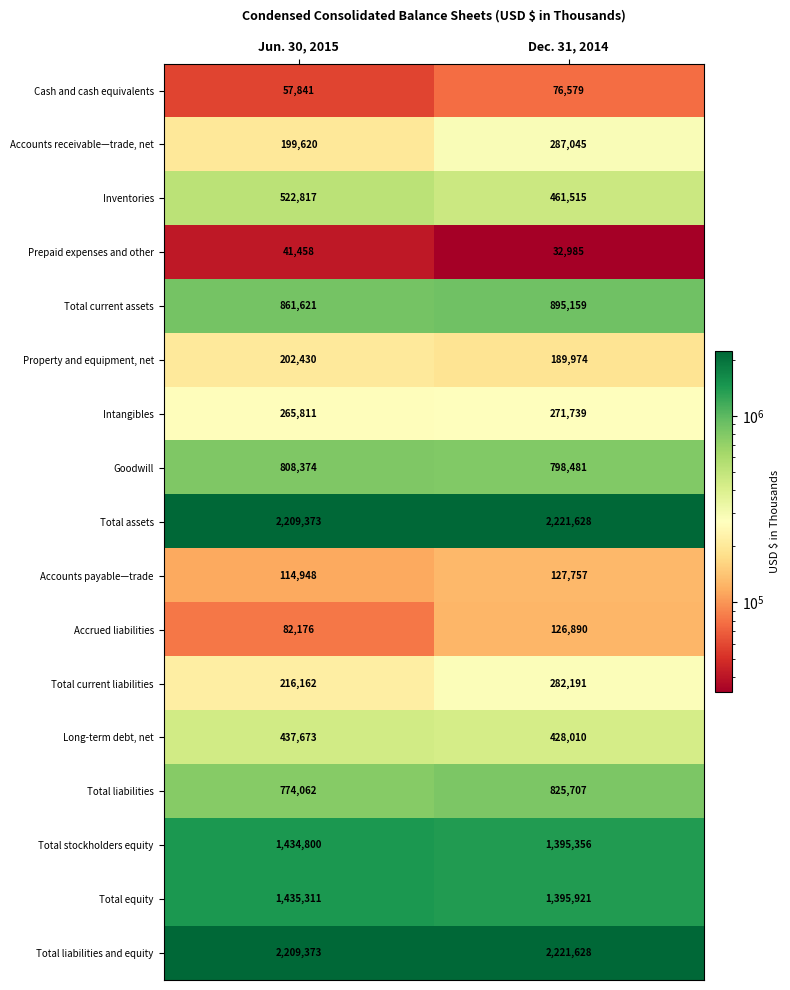

List the labels in order of Intangibles value, largest first.

Dec. 31, 2014, Jun. 30, 2015